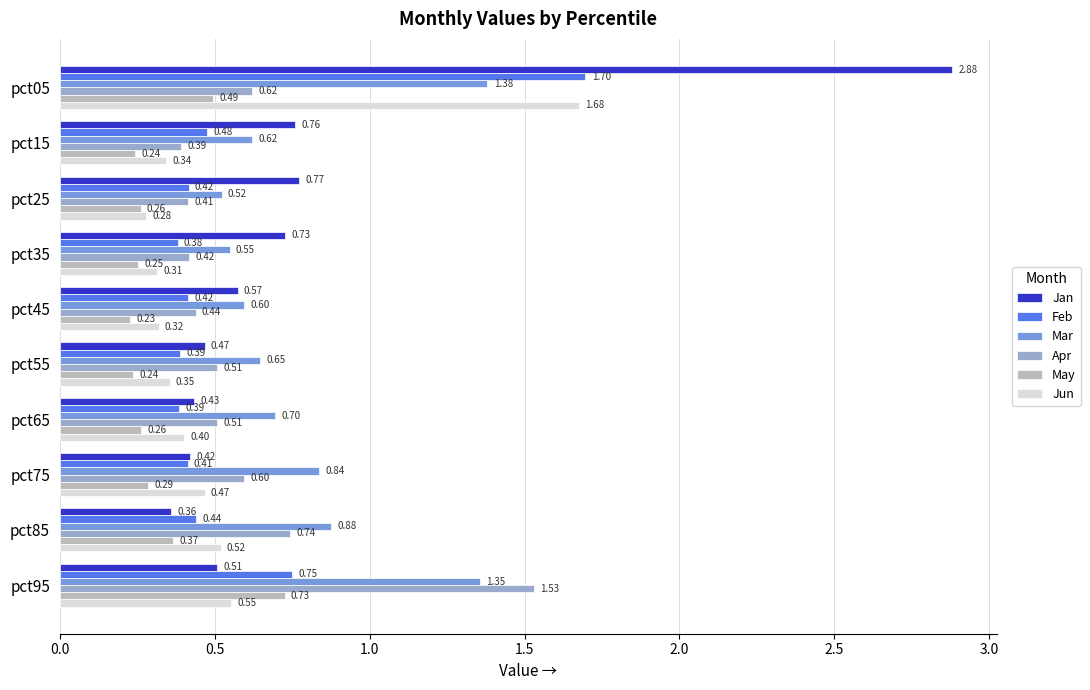

Between pct35 and pct65, which series saw the biggest shift?

Jan